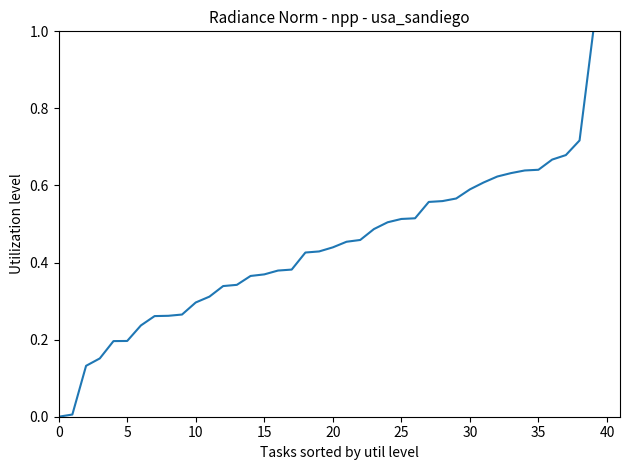

What is the maximum value shown in the chart?

1.0